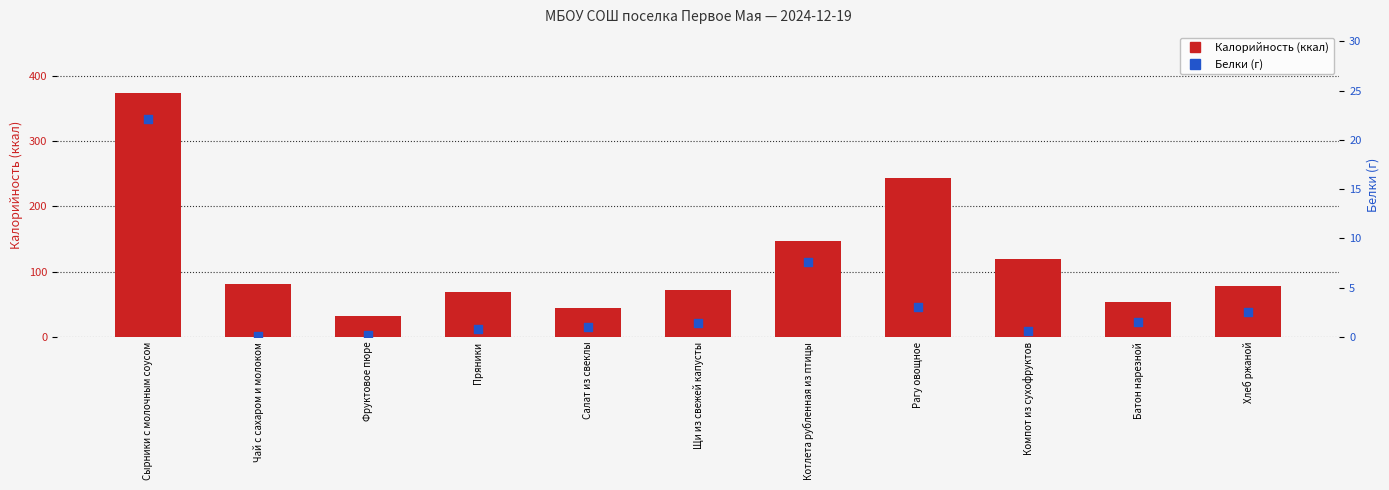

Which series reaches the maximum Y coordinate?

Калорийность